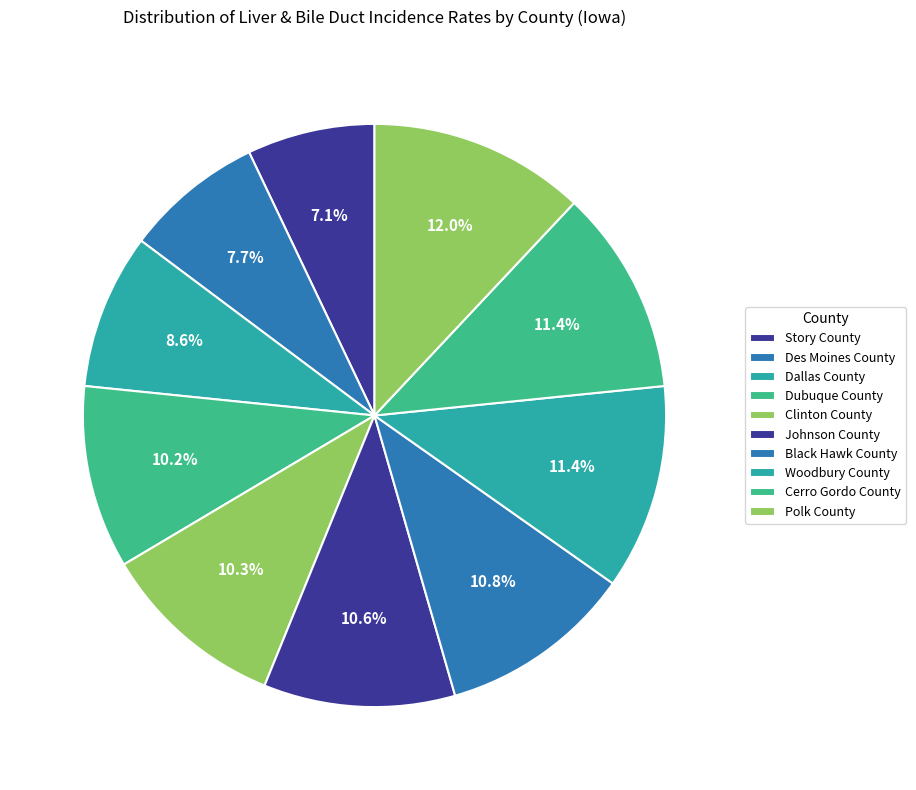

How much of the chart is everything except Polk County?

88.0%